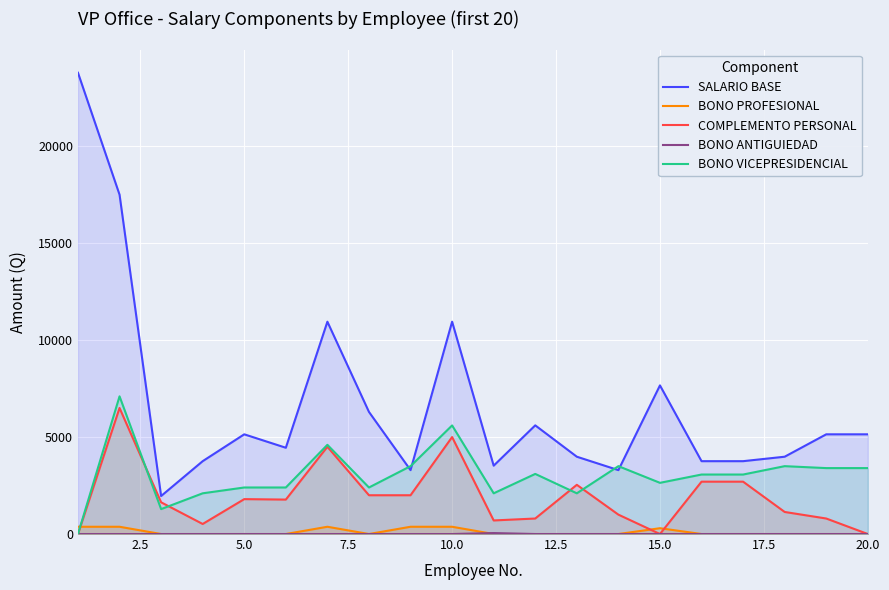

Which series has the largest total across all categories?

SALARIO BASE